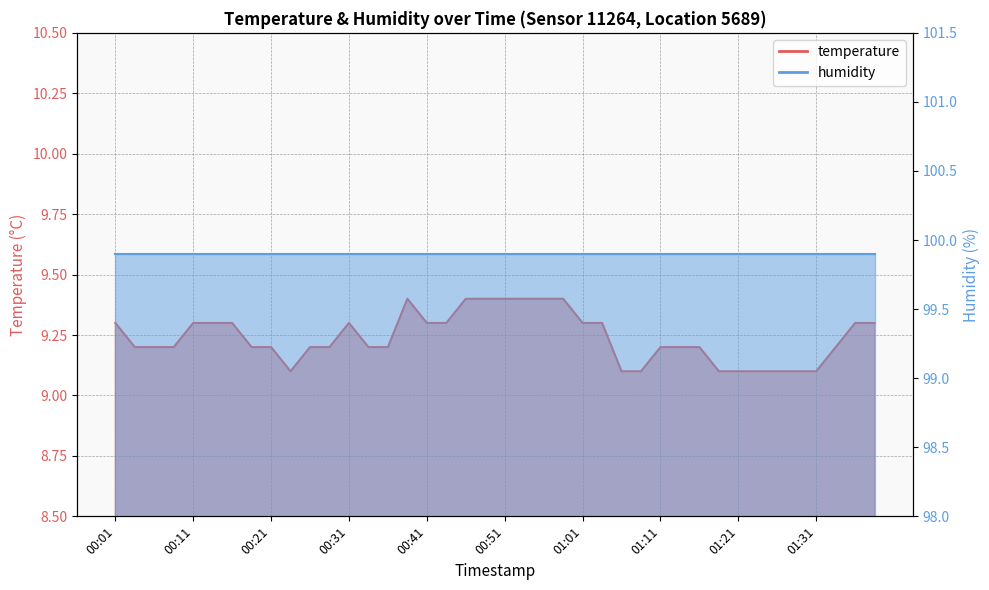

Reading left to right, list all the values displayed in this chart.

9.3	9.2	9.2	9.2	9.3	9.3	9.3	9.2	9.2	9.1	9.2	9.2	9.3	9.2	9.2	9.4	9.3	9.3	9.4	9.4	9.4	9.4	9.4	9.4	9.3	9.3	9.1	9.1	9.2	9.2	9.2	9.1	9.1	9.1	9.1	9.1	9.1	9.2	9.3	9.3